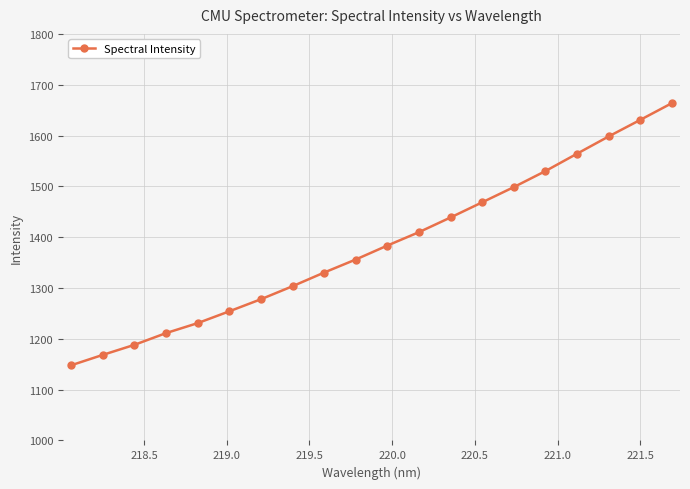

Reading right to left, list all the values displayed in this chart.

1663.6	1630.7	1598.1	1564.2	1530.0	1498.5	1468.6	1438.8	1409.9	1383.5	1356.1	1330.4	1303.5	1277.9	1254.1	1230.9	1211.3	1188.1	1168.4	1147.9